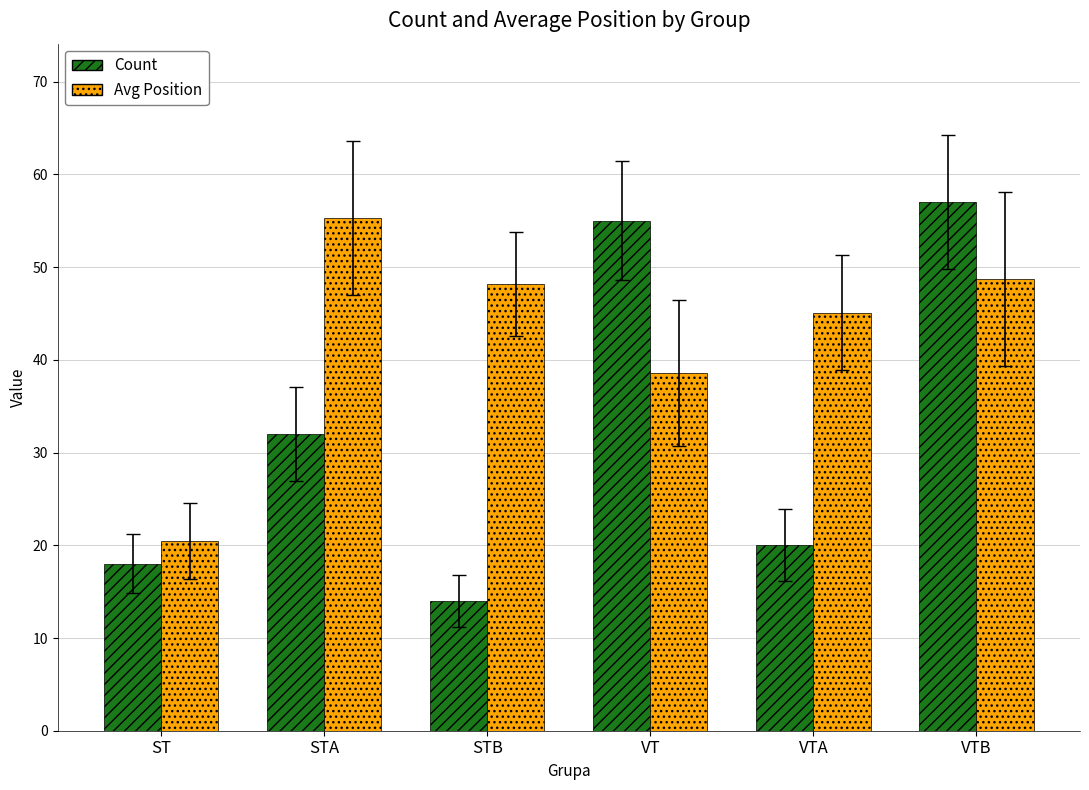

At ST, list the series in order from largest to smallest.

Avg Position, Count